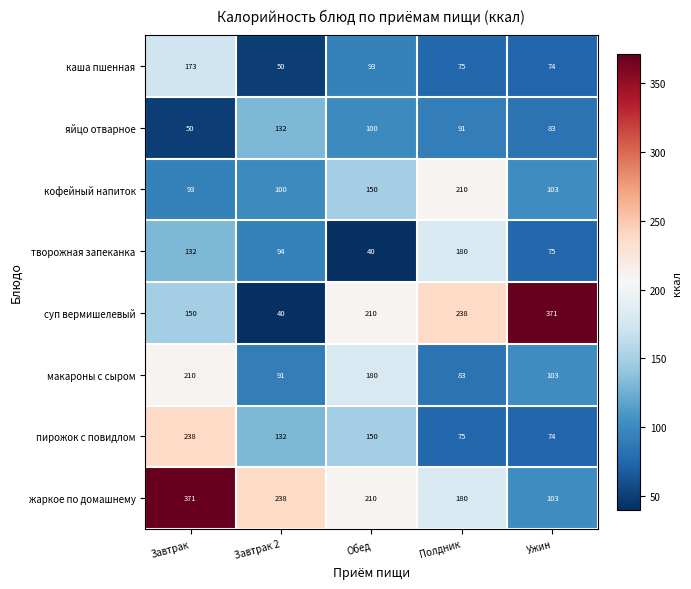

Which series changed the most between Завтрак and Полдник?

жаркое по домашнему